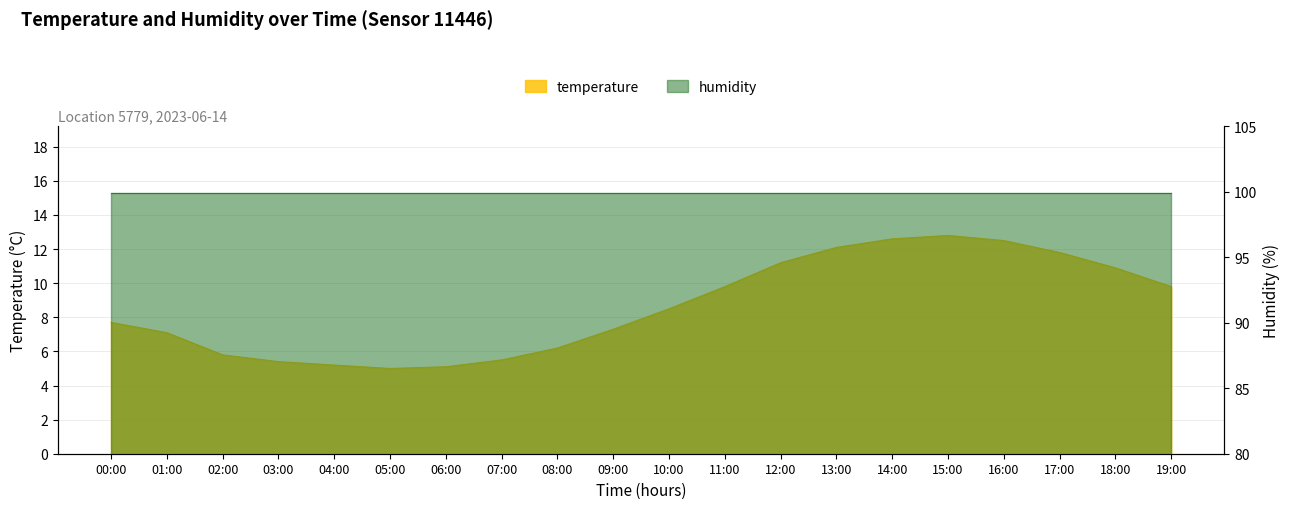

Reading left to right, list all the values displayed in this chart.

7.7	7.1	5.8	5.4	5.2	5.0	5.1	5.5	6.2	7.3	8.5	9.8	11.2	12.1	12.6	12.8	12.5	11.8	10.9	9.8